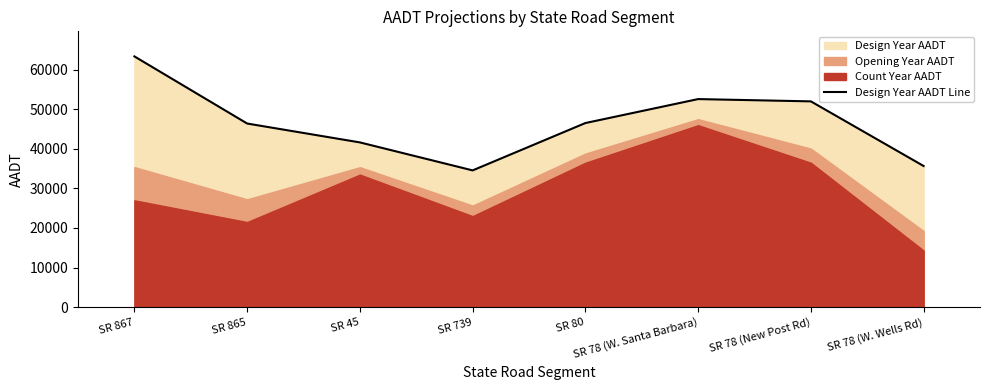

Rank the categories by value from highest to lowest.

SR 867, SR 78 (W. Santa Barbara), SR 78 (New Post Rd), SR 80, SR 865, SR 45, SR 78 (W. Wells Rd), SR 739